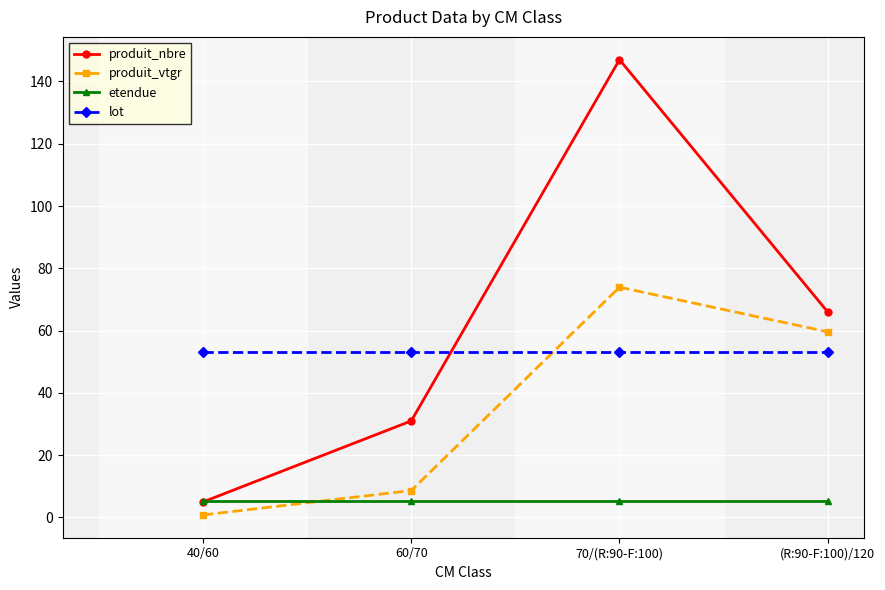

Reading left to right, what are all the values shown in this chart?

produit_nbre: 5.0	31.0	147.0	66.0
produit_vtgr: 0.8	8.6	73.9	59.6
etendue: 5.2	5.2	5.2	5.2
lot: 53.0	53.0	53.0	53.0